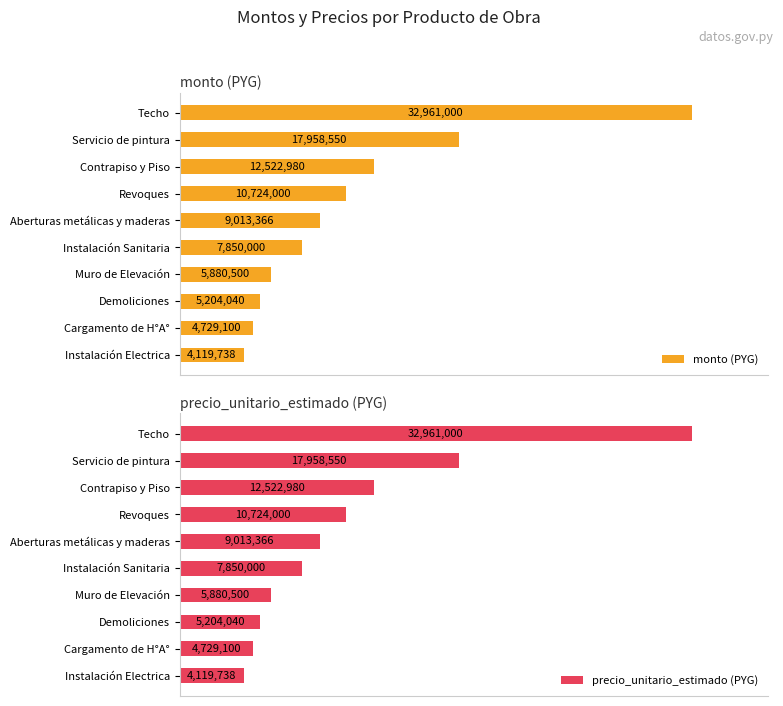

List the series in order of their peak value, lowest first.

monto (PYG), precio_unitario_estimado (PYG)